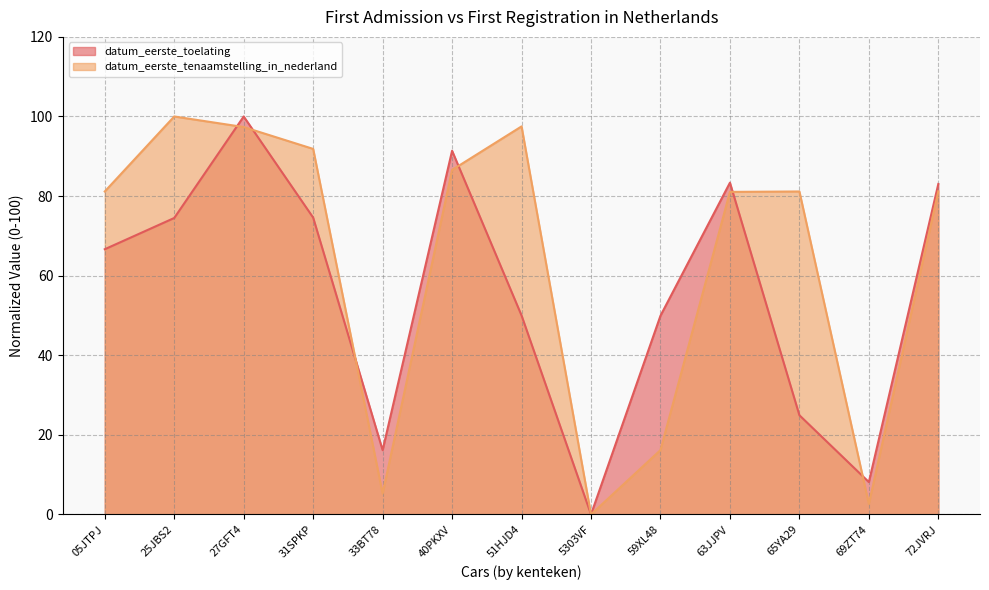

How many data points in datum_eerste_tenaamstelling_in_nederland are above 81?

9